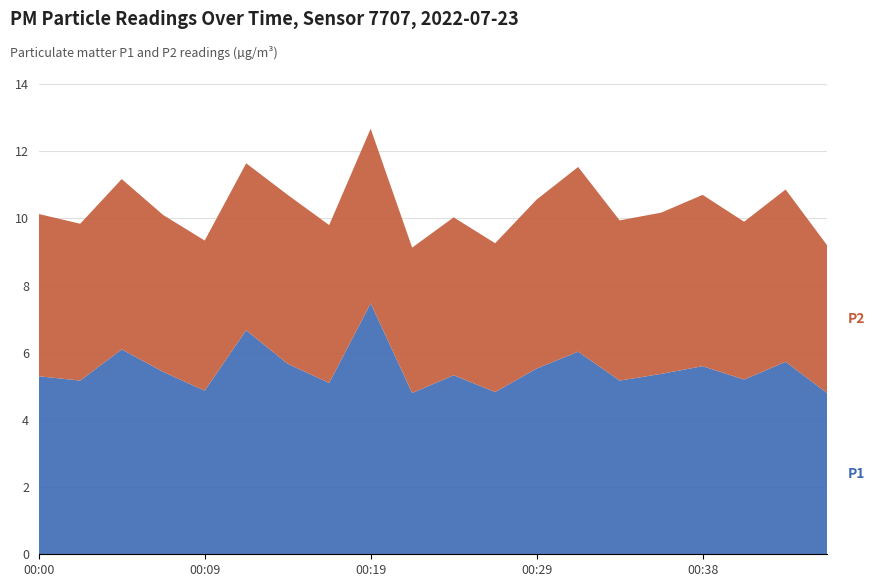

Reading right to left, list all the values displayed in this chart.

P1: 00:46=4.8	00:43=5.7	00:41=5.2	00:38=5.6	00:36=5.4	00:34=5.2	00:31=6.0	00:29=5.5	00:26=4.8	00:24=5.3	00:21=4.8	00:19=7.5	00:17=5.1	00:14=5.7	00:12=6.7	00:09=4.9	00:07=5.4	00:05=6.1	00:02=5.2	00:00=5.3
P2: 00:46=4.4	00:43=5.1	00:41=4.7	00:38=5.1	00:36=4.8	00:34=4.8	00:31=5.5	00:29=5.0	00:26=4.4	00:24=4.7	00:21=4.3	00:19=5.2	00:17=4.7	00:14=5.0	00:12=5.0	00:09=4.5	00:07=4.7	00:05=5.1	00:02=4.7	00:00=4.8